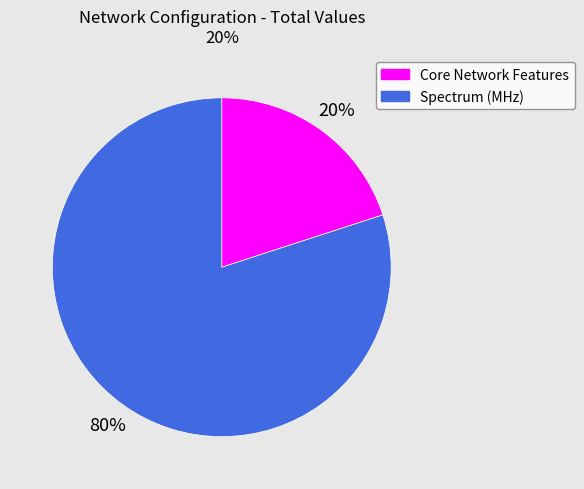

Does any single category account for the majority?

Yes